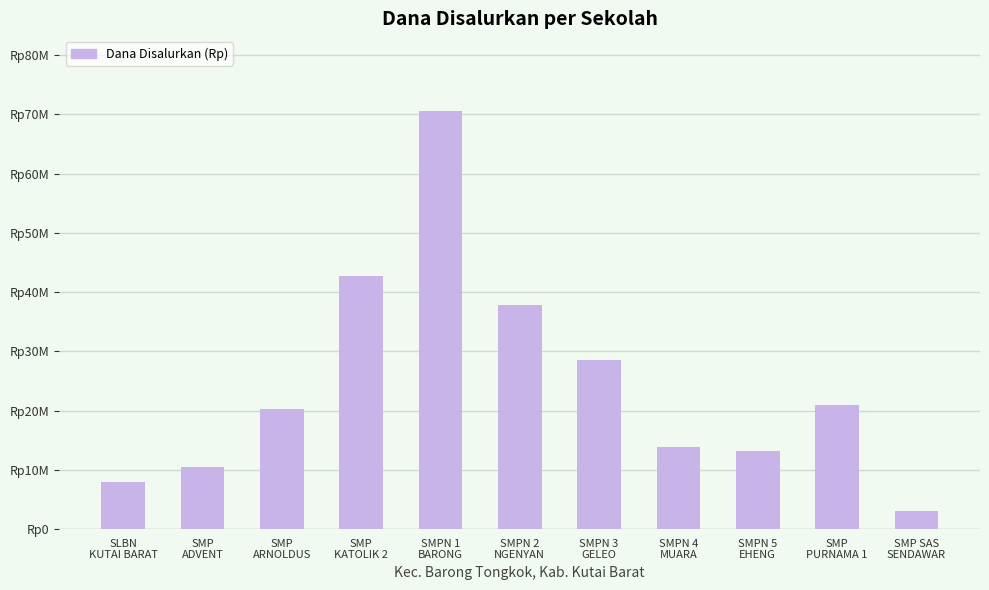

List the labels in order of value, largest first.

SMPN 1
BARONG, SMP
KATOLIK 2, SMPN 2
NGENYAN, SMPN 3
GELEO, SMP
PURNAMA 1, SMP
ARNOLDUS, SMPN 4
MUARA, SMPN 5
EHENG, SMP
ADVENT, SLBN
KUTAI BARAT, SMP SAS
SENDAWAR